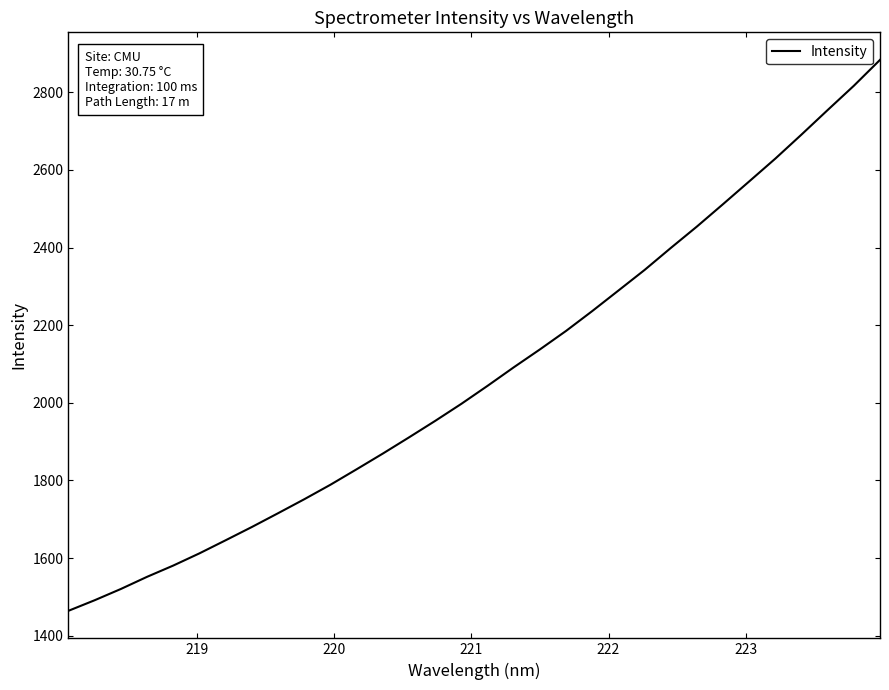

What is the smallest value displayed?

1464.2